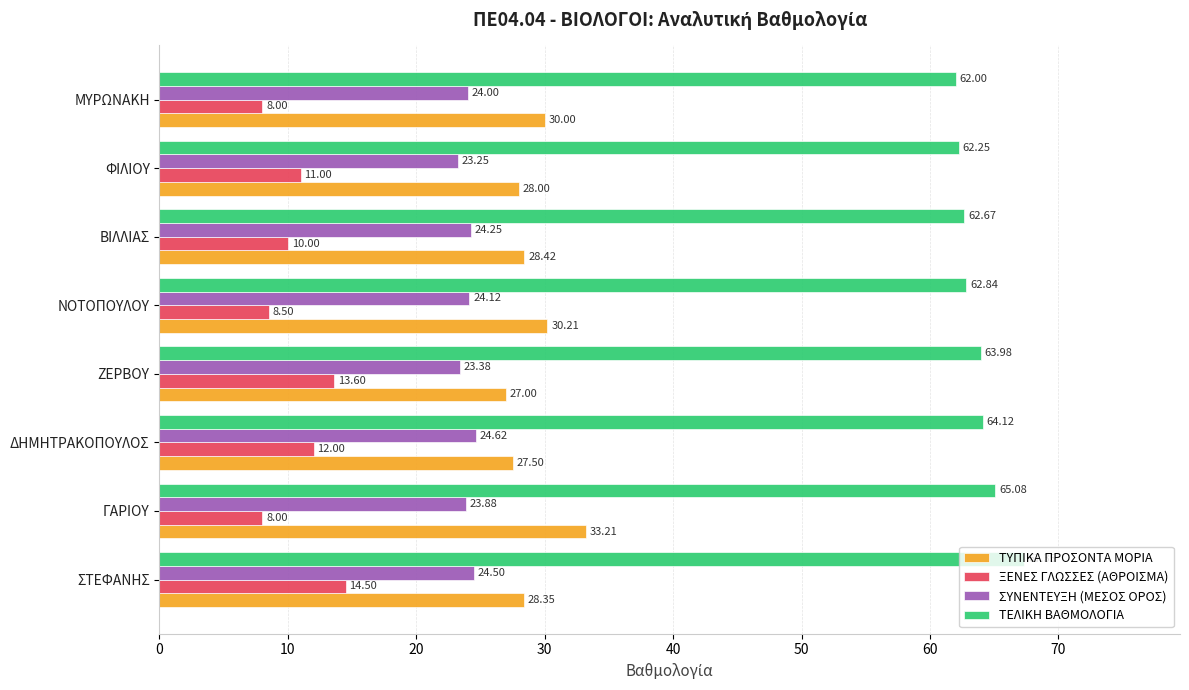

List the series in order of their peak value, lowest first.

ΞΕΝΕΣ ΓΛΩΣΣΕΣ (ΑΘΡΟΙΣΜΑ), ΣΥΝΕΝΤΕΥΞΗ (ΜΕΣΟΣ ΟΡΟΣ), ΤΥΠΙΚΑ ΠΡΟΣΟΝΤΑ ΜΟΡΙΑ, ΤΕΛΙΚΗ ΒΑΘΜΟΛΟΓΙΑ